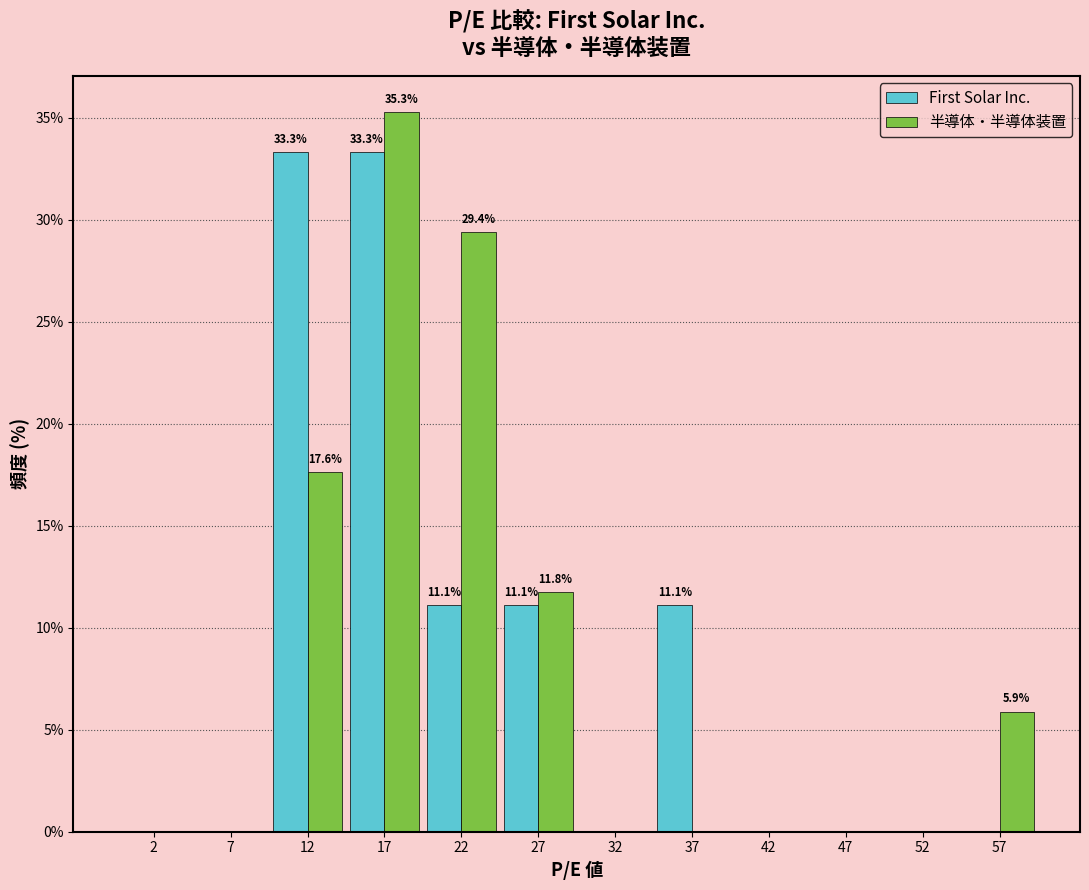

In the 半導体・半導体装置 series, which range on the x-axis has the tallest bar?

15 to 20